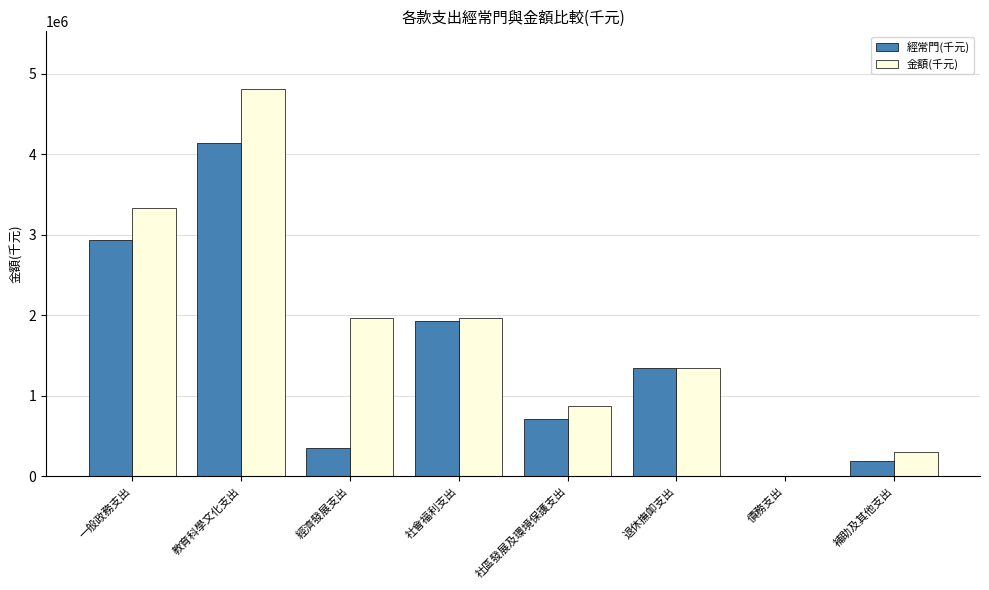

At which label does 經常門(千元) reach its peak?

教育科學文化支出